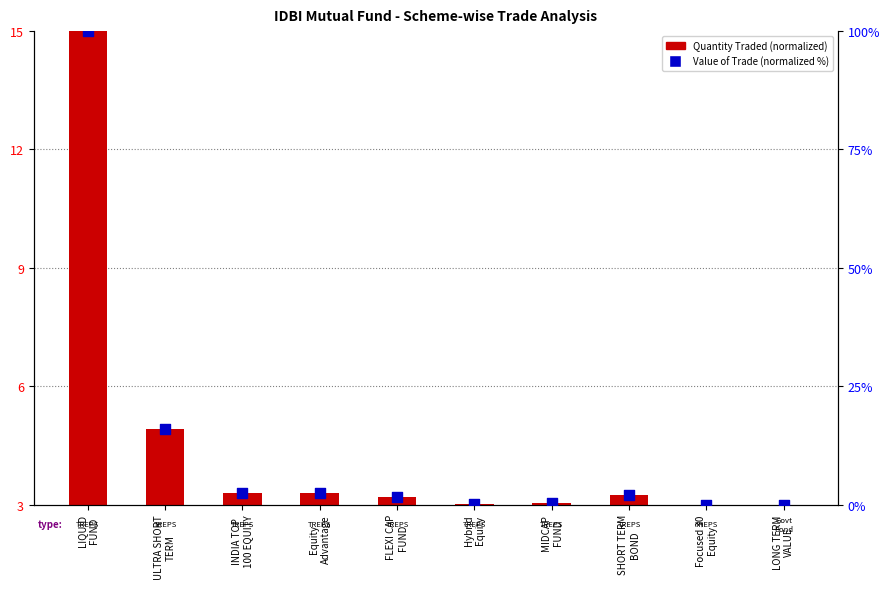

At how many categories does at least one series exceed 51?

1